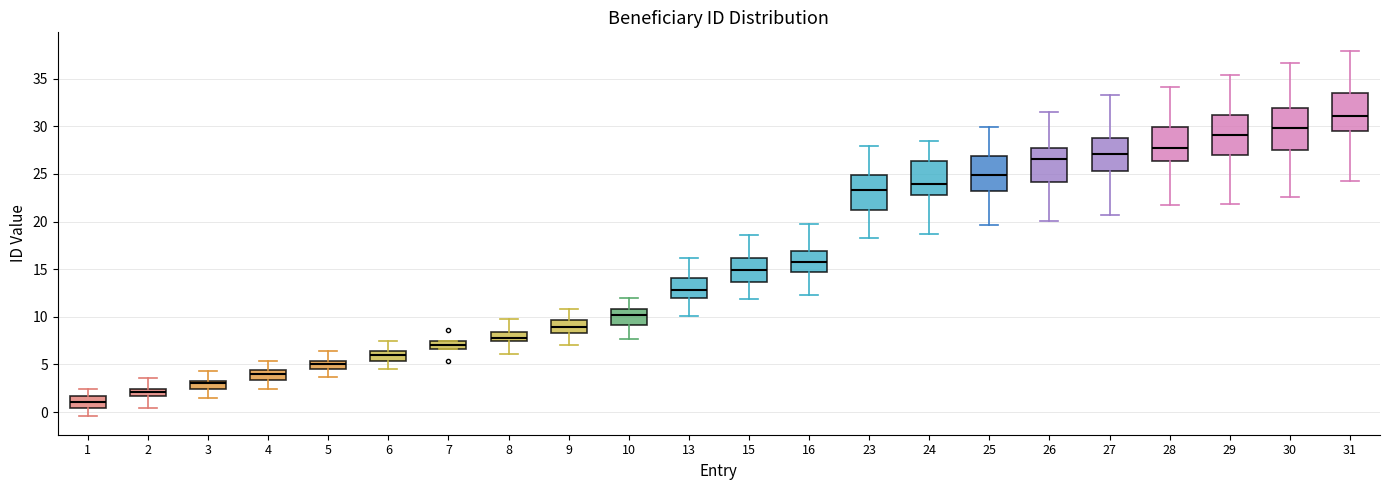

Where does the lower whisker of the box at x = 25 end on the y-axis? The values are not printed on the chart, so give them approximately, as read against the axis.

19.5